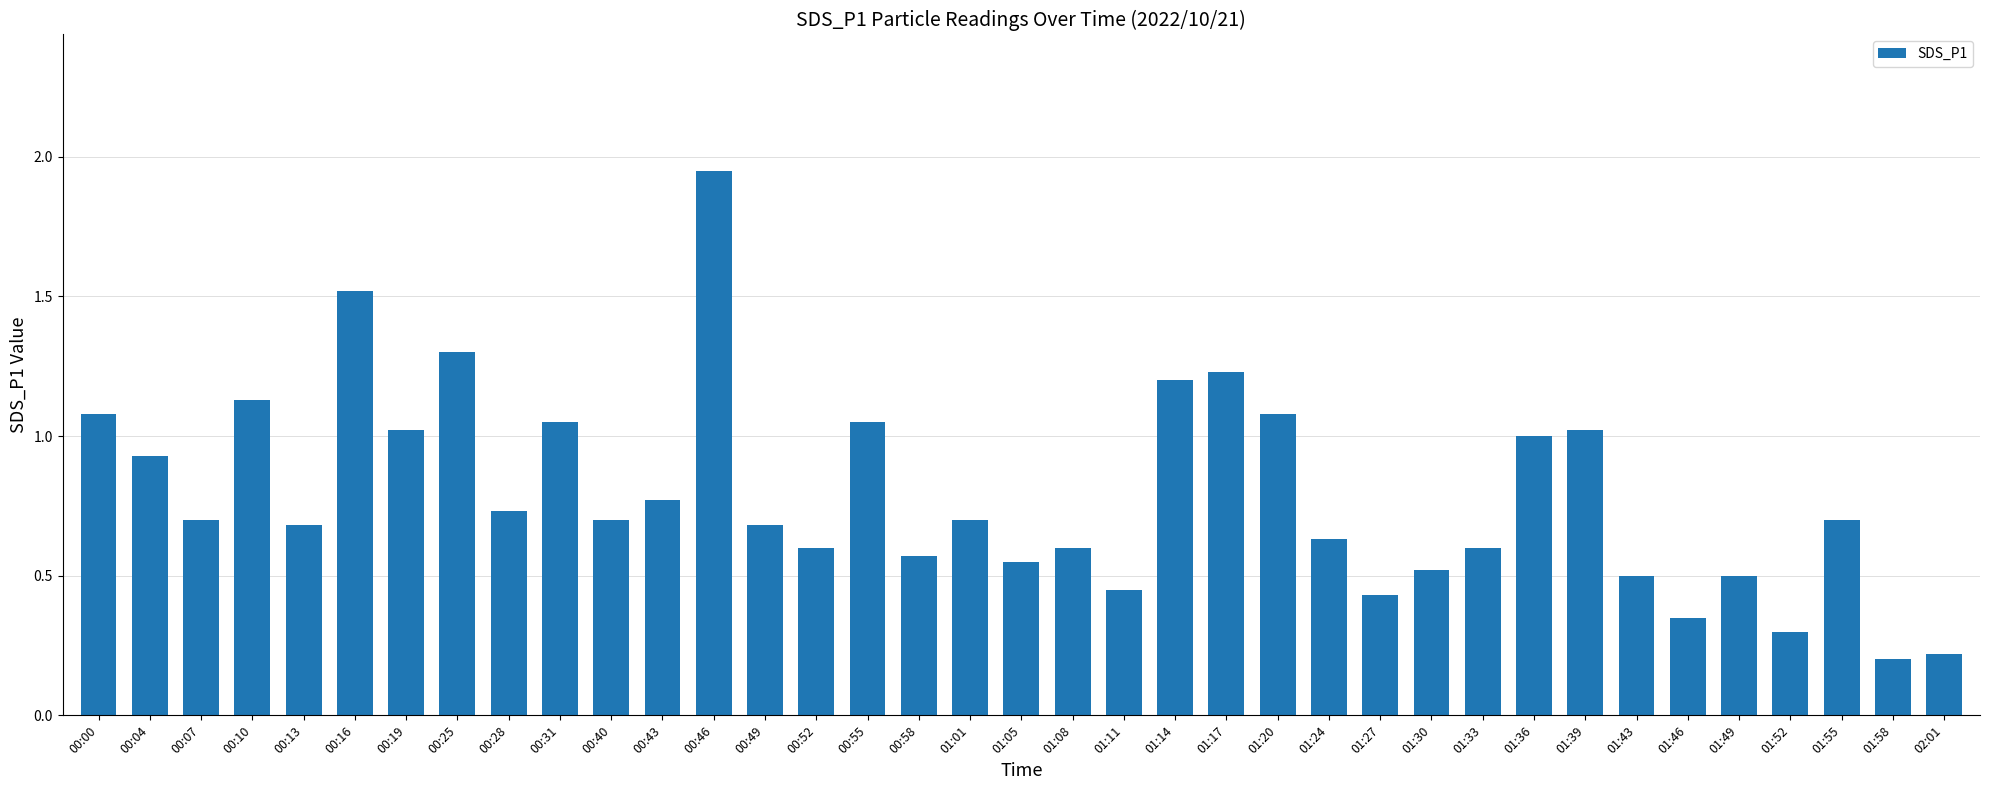

The value at 01:24 is 0.3. True or false?

False